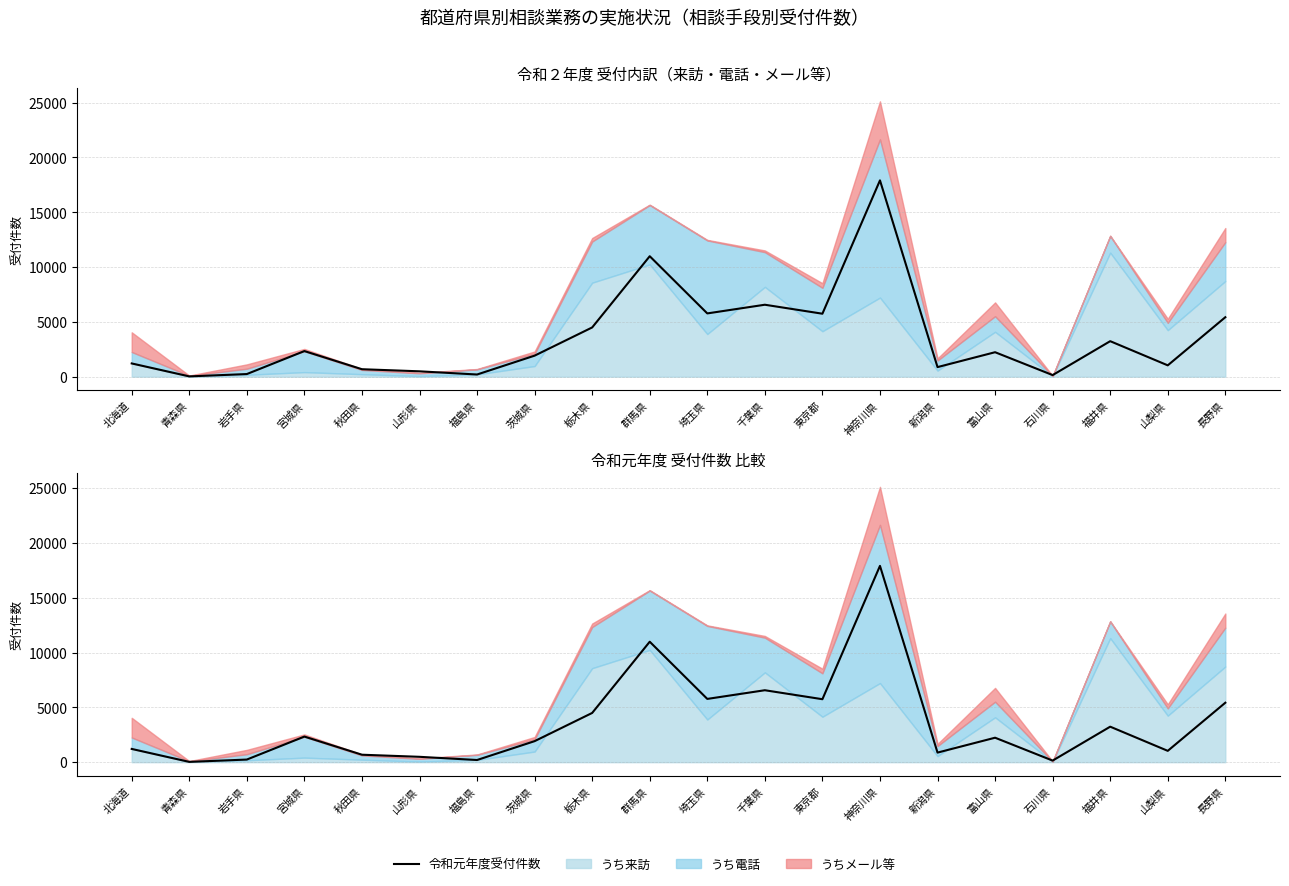

Reading left to right, what are all the values shown in this chart?

北海道=1208	青森県=27	岩手県=239	宮城県=2337	秋田県=681	山形県=489	福島県=198	茨城県=1919	栃木県=4492	群馬県=10990	埼玉県=5772	千葉県=6564	東京都=5745	神奈川県=17910	新潟県=874	富山県=2232	石川県=145	福井県=3239	山梨県=1034	長野県=5424